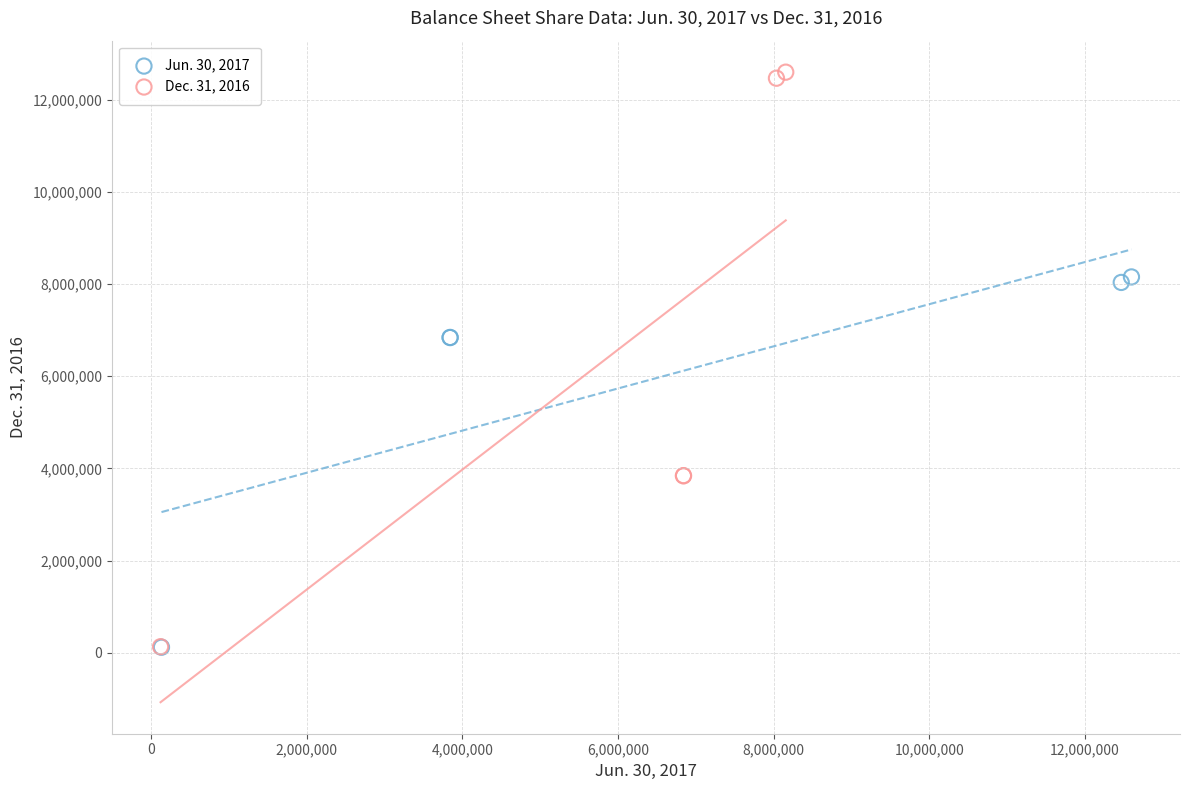

Which series has the largest Y range (max minus min)?

Dec. 31, 2016